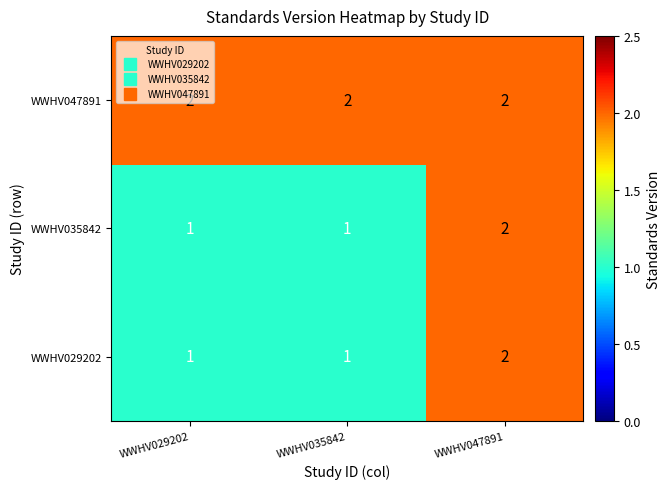

Which category has the highest value in the WWHV029202 series?

WWHV047891